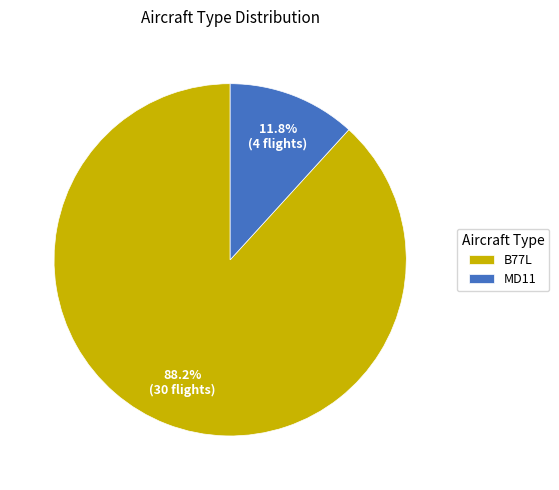

Combined, what portion of the pie is B77L and MD11?

100.0%